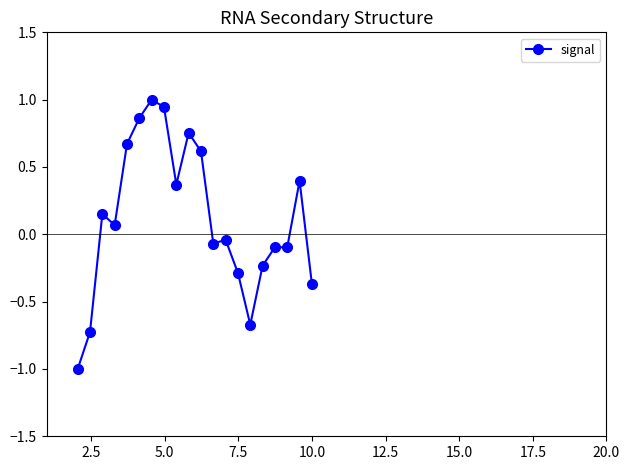

What is the greatest value displayed?

1.0